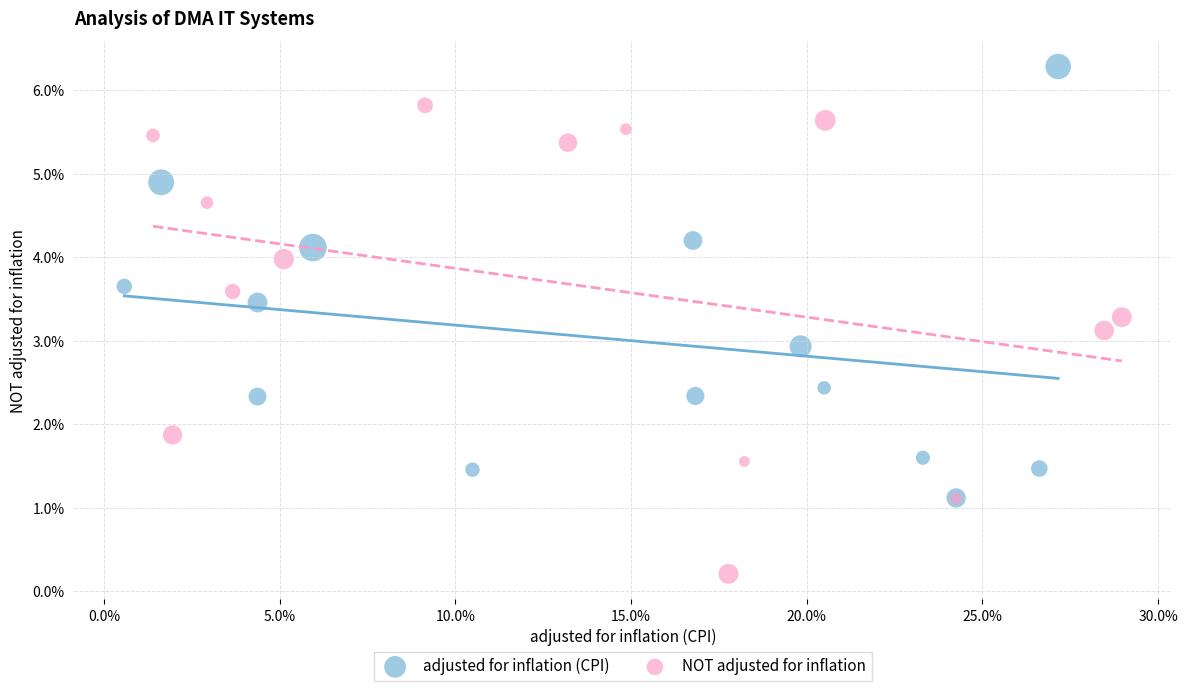

What are all the series names shown in the legend?

adjusted for inflation (CPI), NOT adjusted for inflation